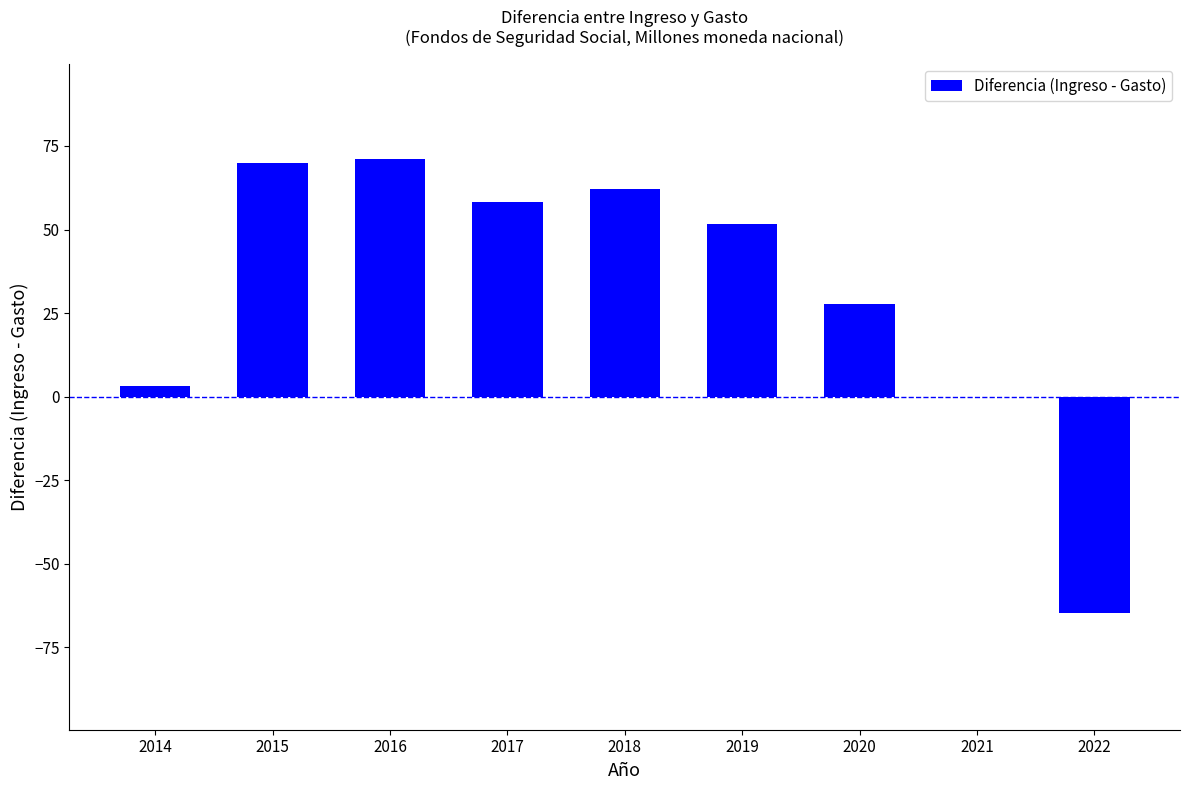

Reading right to left, transcribe all the data shown in this chart.

2022=-64.6	2021=0.0	2020=27.7	2019=51.7	2018=62.2	2017=58.3	2016=71.1	2015=69.8	2014=3.3